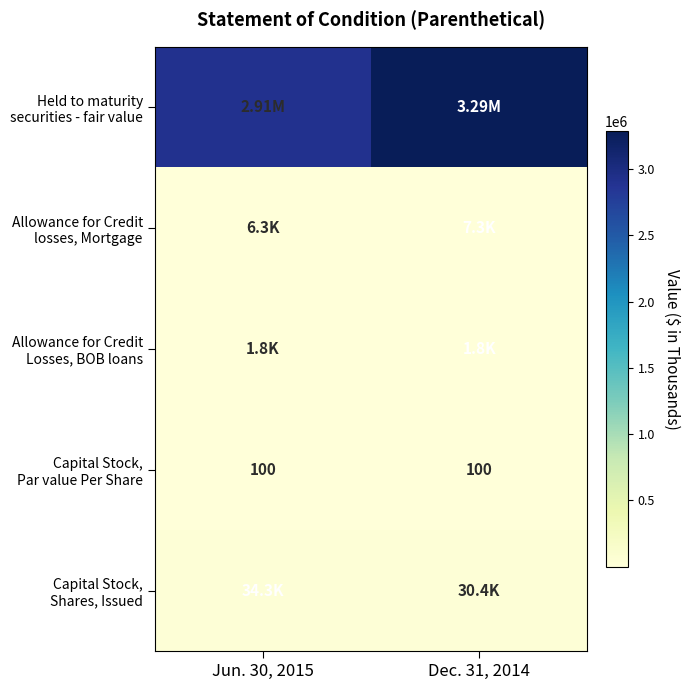

What is the difference between the Allowance for Credit Losses, BOB loans values at Jun. 30, 2015 and Dec. 31, 2014?

82